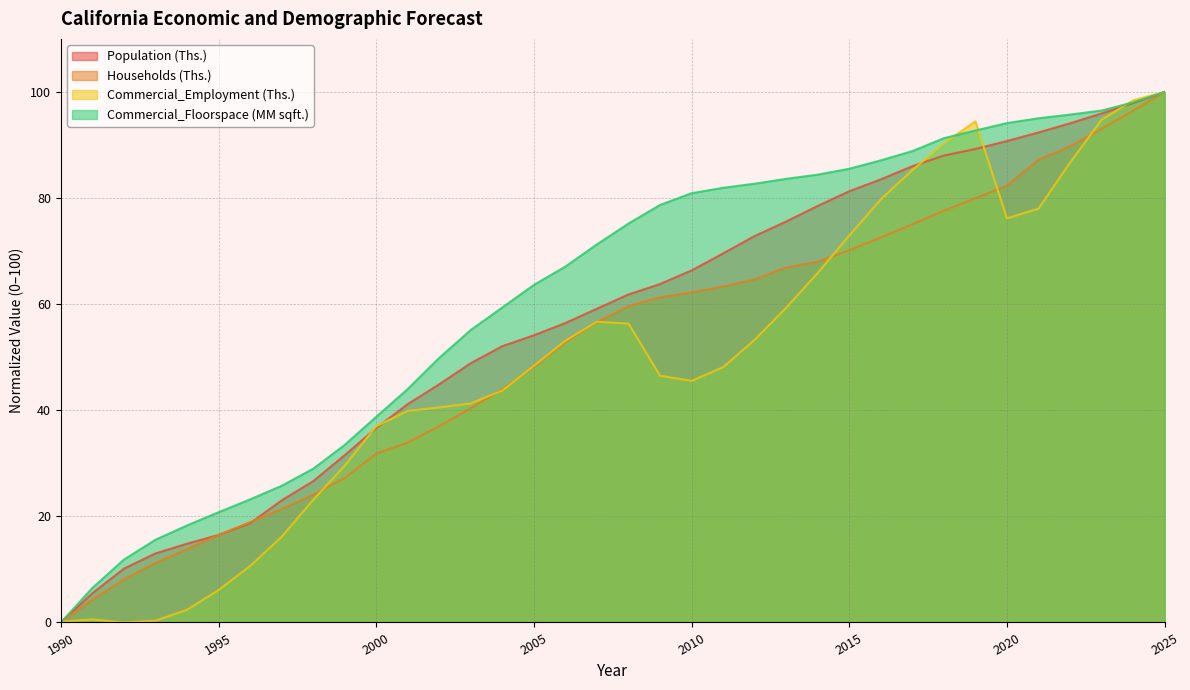

What is the spread (max minus min) of values at 1990?

0.1